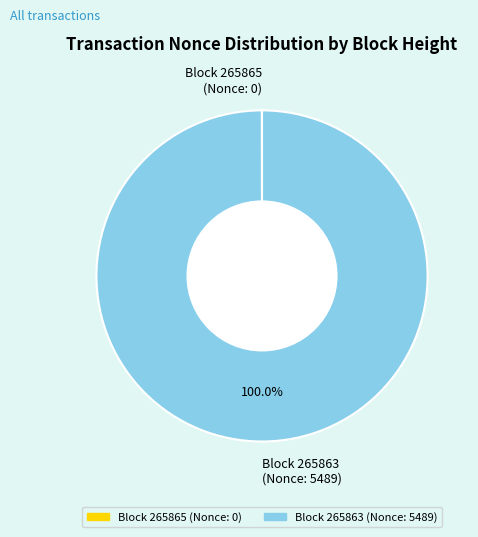

Is there any slice that represents more than half of the pie?

Yes